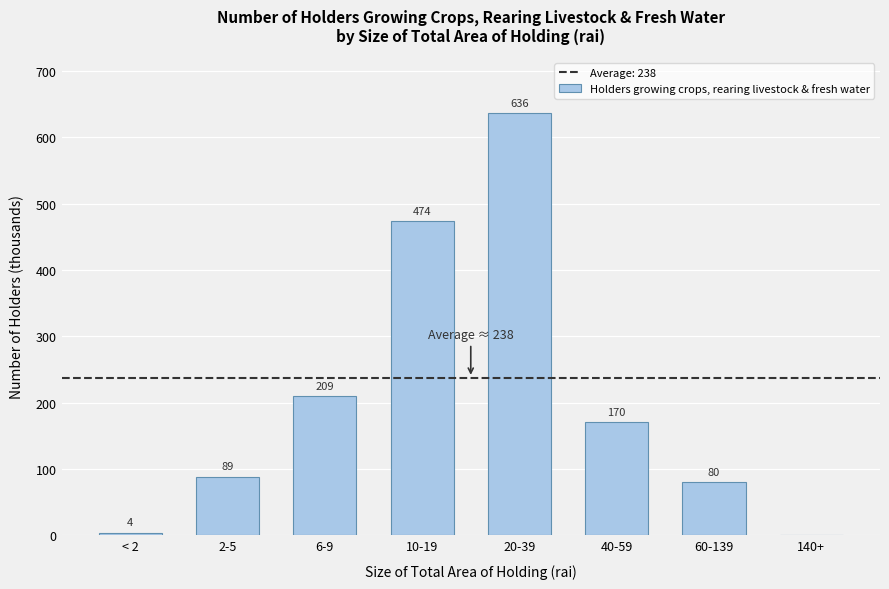

At which category does the chart reach its peak across all series?

20-39